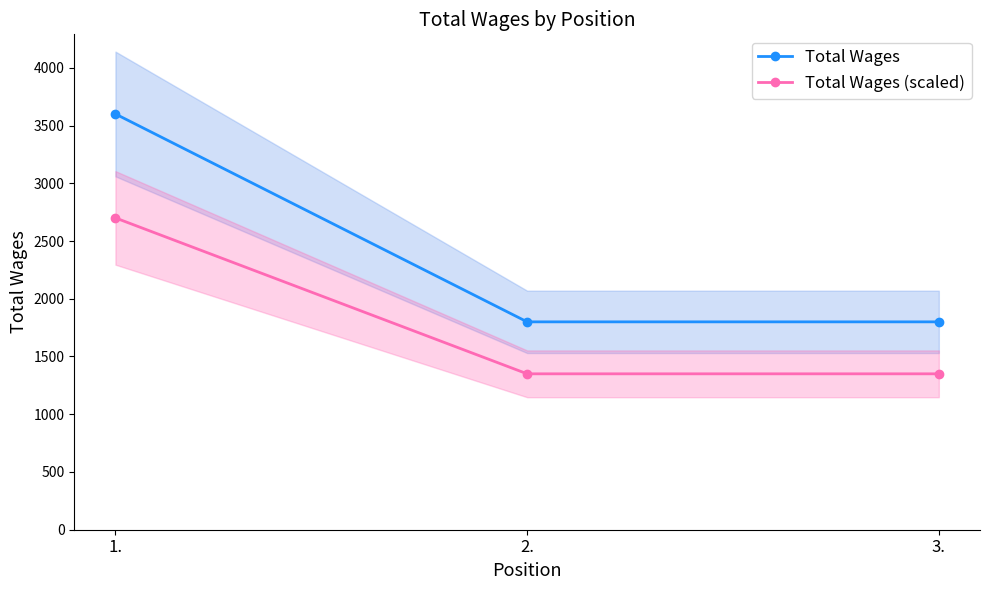

Which series changed the most between 2. and 3.?

Total Wages